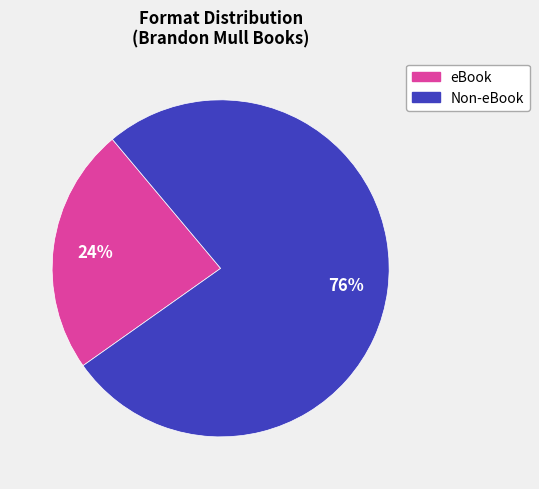

To the nearest percent, what is the average slice percentage?

50%